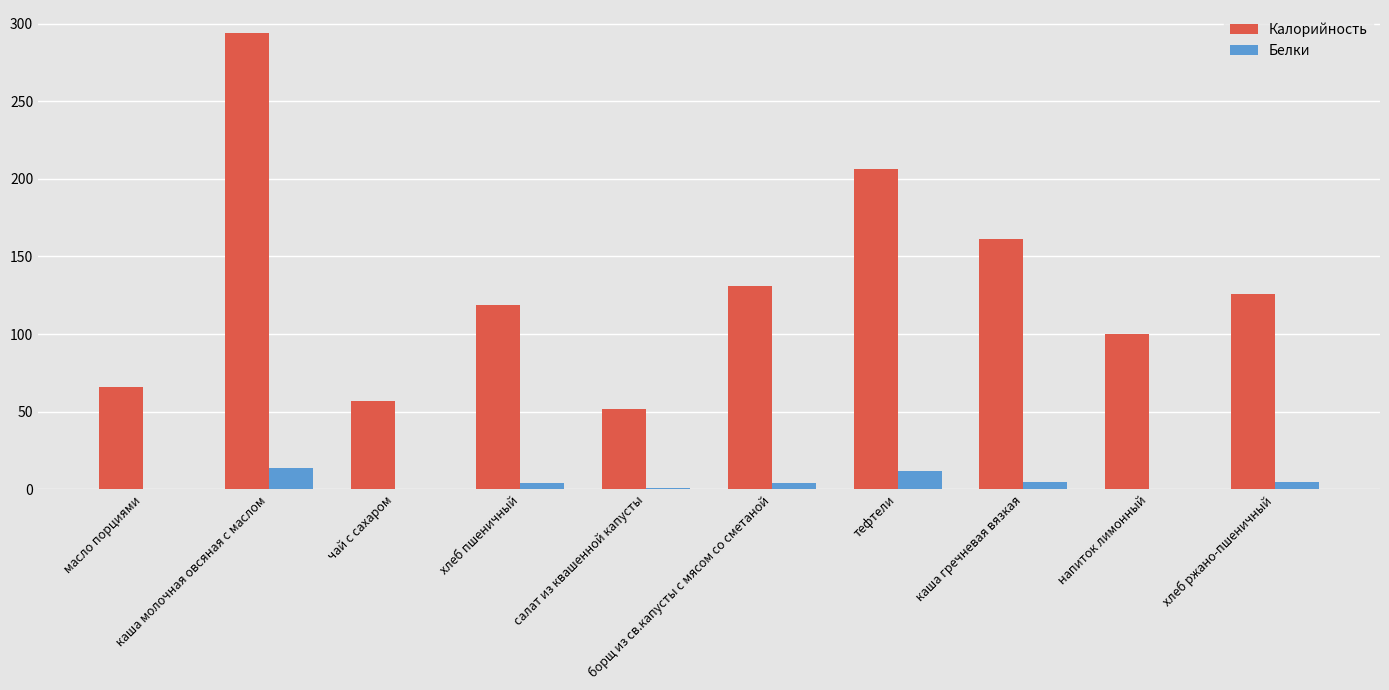

Which series has the largest total across all categories?

Калорийность